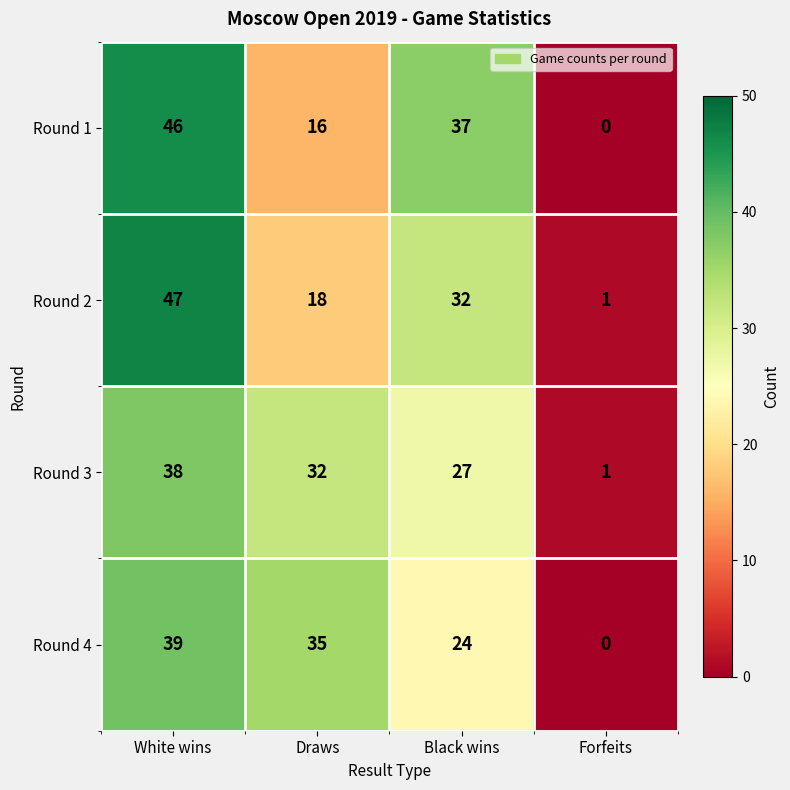

Which category has the lowest value across all series?

Forfeits